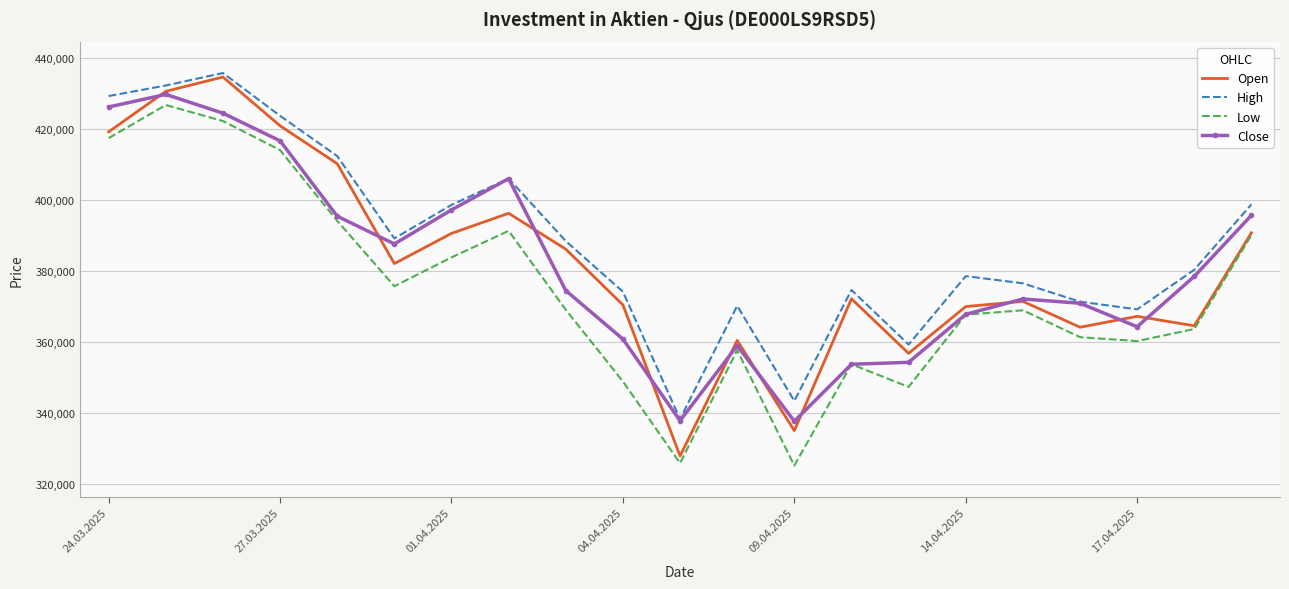

What is the minimum value shown in the chart?

325256